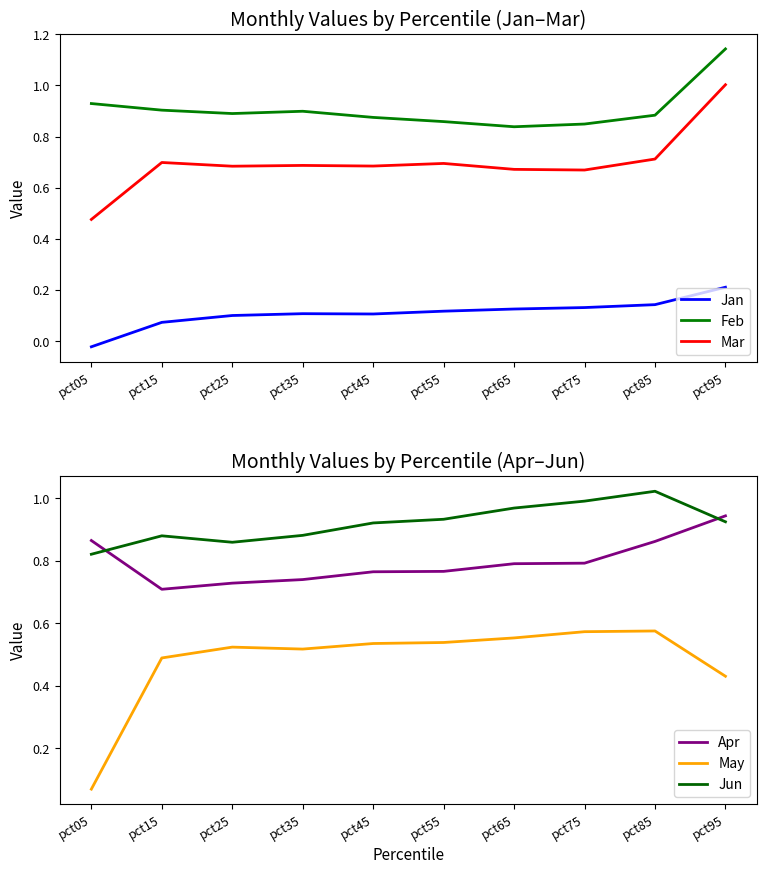

What is the average value of the Jun series?

0.9